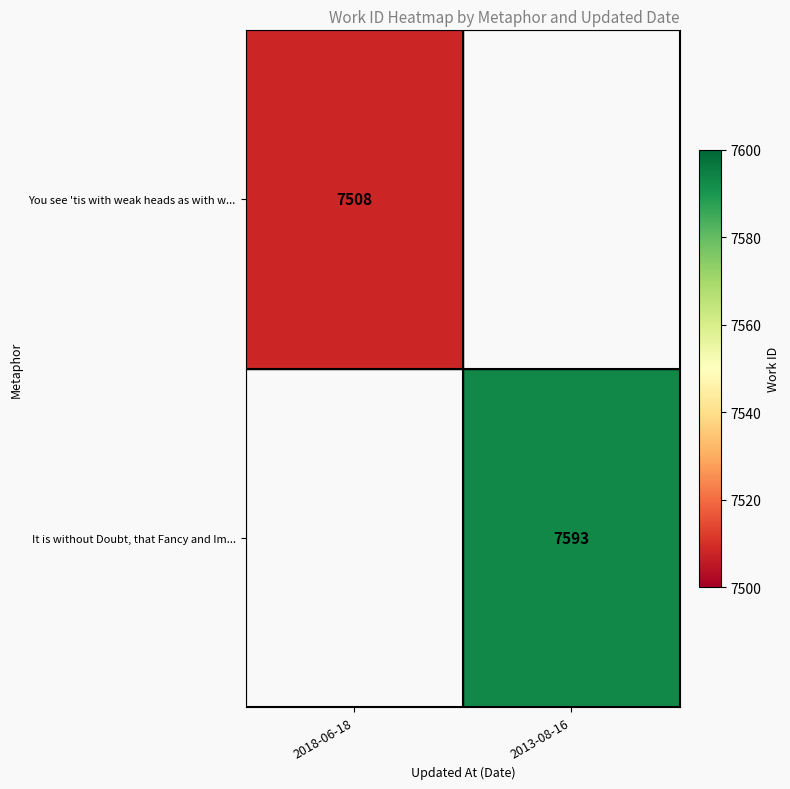

The You see 'tis with weak heads as with w... series shows 3015 at 2018-06-18. True or false?

False